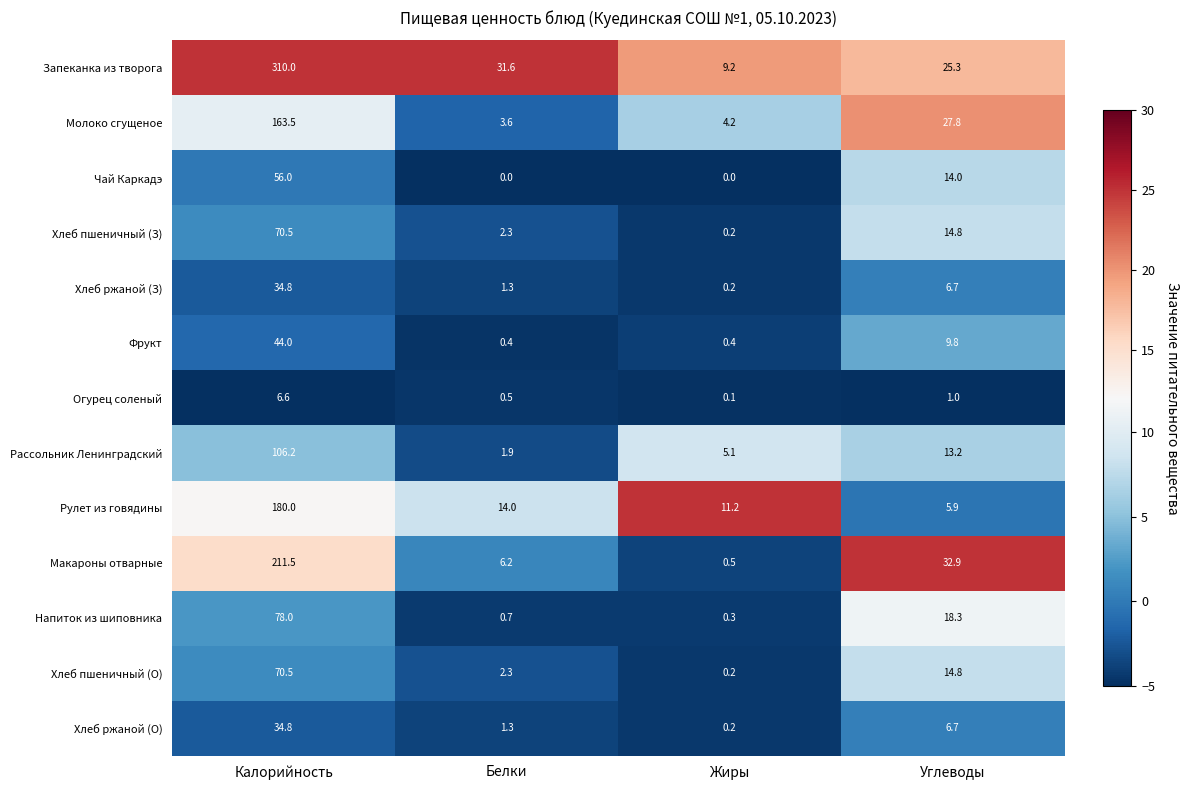

Where does the Макароны отварные series first go above 32?

Калорийность